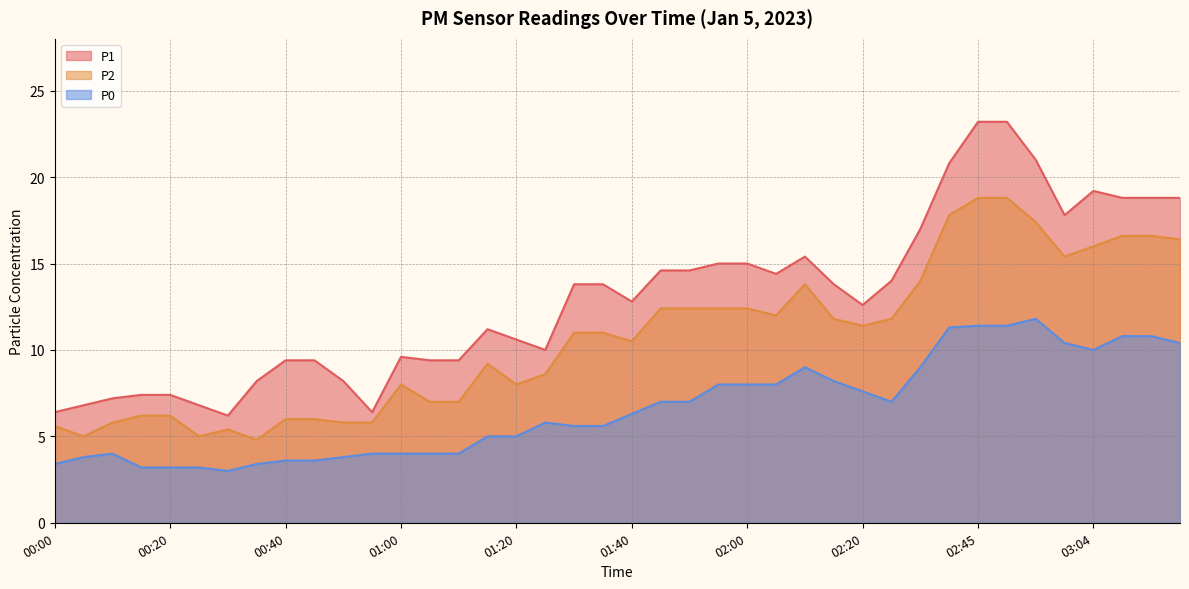

What value does the P2 series have at 02:50?

18.8